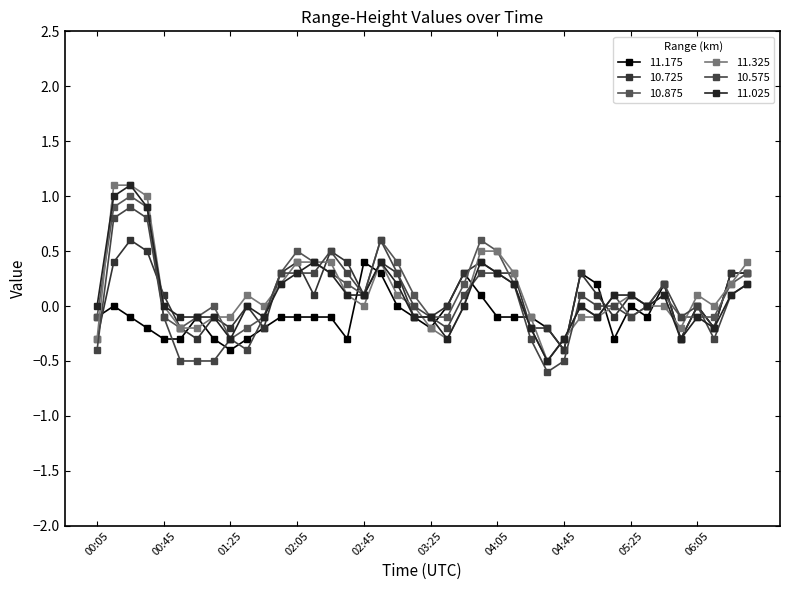

At which label does 10.575 first exceed 0?

00:15